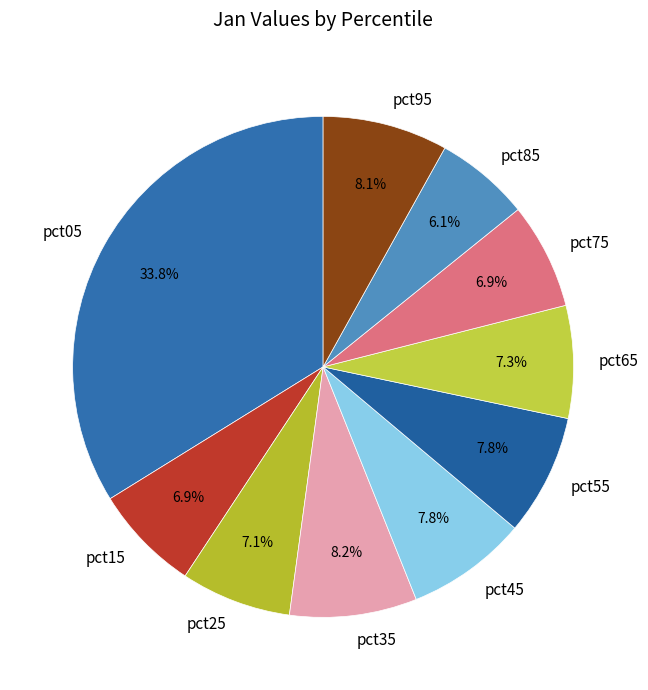

Which slice is the smallest?

pct85